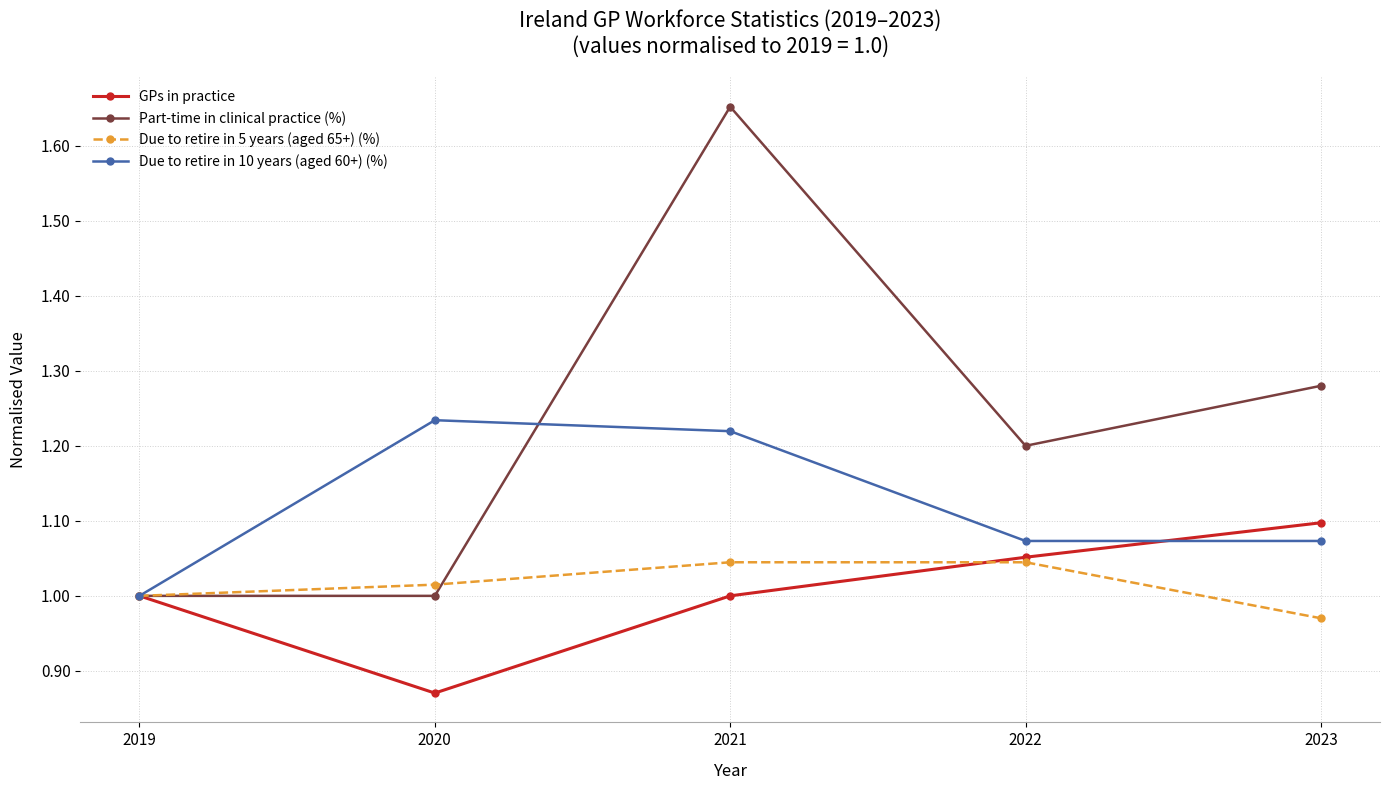

What is the difference between the GPs in practice values at 2023 and 2021?

0.1